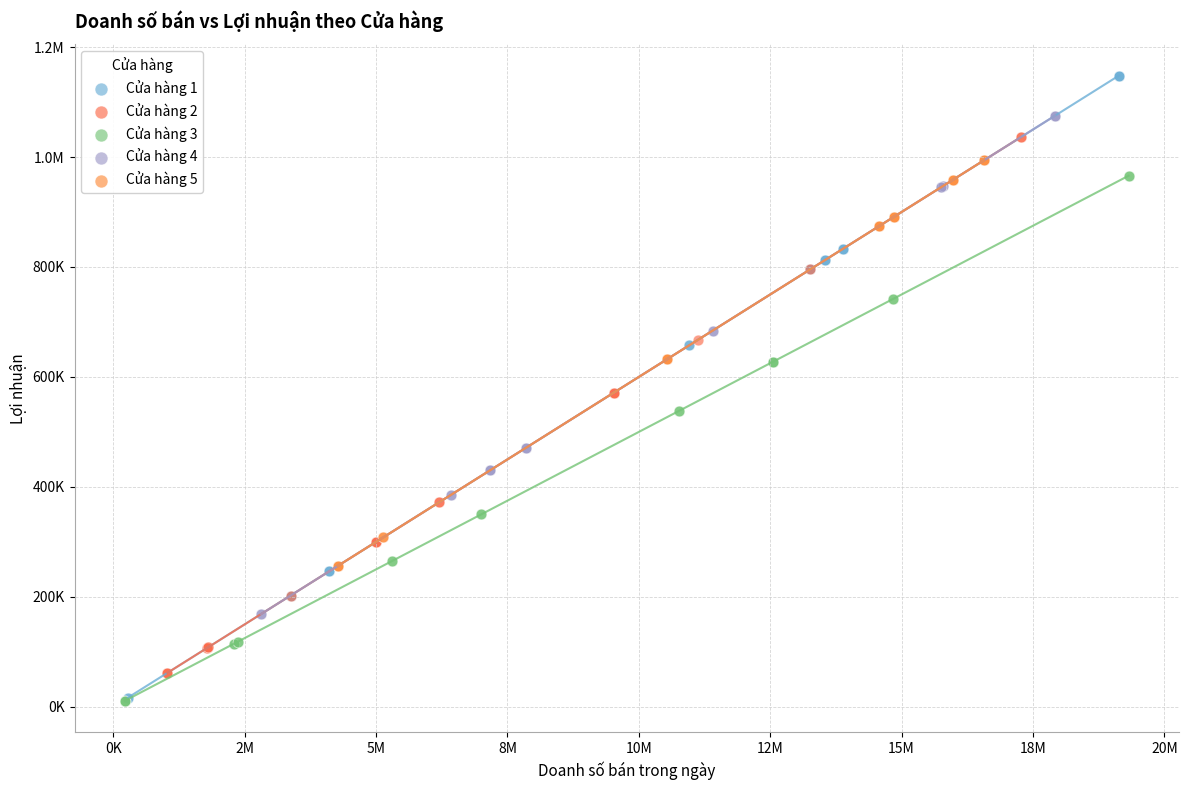

What are all the series names shown in the legend?

Cửa hàng 1, Cửa hàng 2, Cửa hàng 3, Cửa hàng 4, Cửa hàng 5